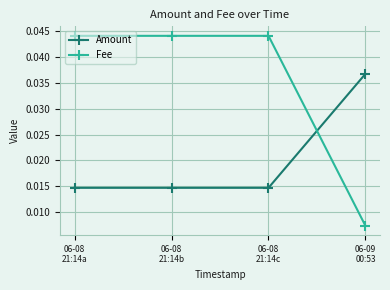

Count the Fee values in the range 0 to 1.

4